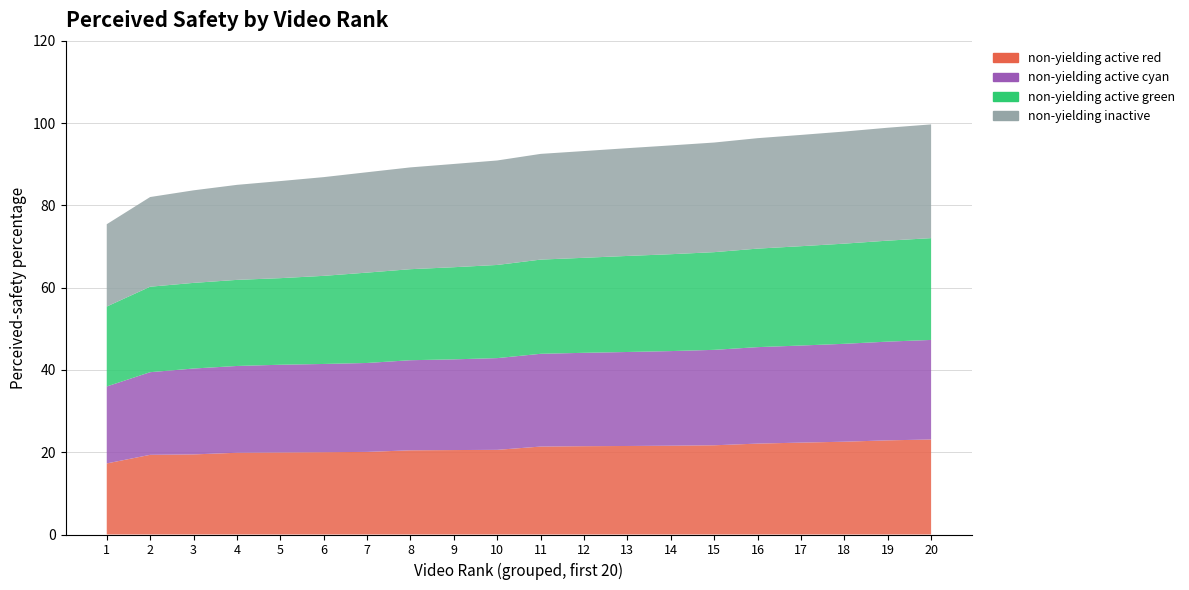

Reading right to left, list all the values displayed in this chart.

non-yielding active red: 23.1	22.9	22.6	22.3	22.1	21.7	21.6	21.5	21.5	21.4	20.6	20.5	20.5	20.1	20.0	19.9	19.9	19.5	19.4	17.3
non-yielding active cyan: 24.2	24.0	23.8	23.6	23.4	23.2	23.0	22.9	22.7	22.6	22.3	22.1	21.9	21.6	21.4	21.3	21.1	20.9	20.1	18.7
non-yielding active green: 24.8	24.6	24.4	24.1	23.9	23.8	23.6	23.4	23.1	22.9	22.6	22.4	22.1	22.0	21.4	21.1	20.9	20.8	20.8	19.4
non-yielding inactive: 27.6	27.4	27.2	27.1	26.9	26.6	26.4	26.2	25.9	25.7	25.4	25.1	24.8	24.4	24.0	23.6	23.1	22.5	21.8	20.0